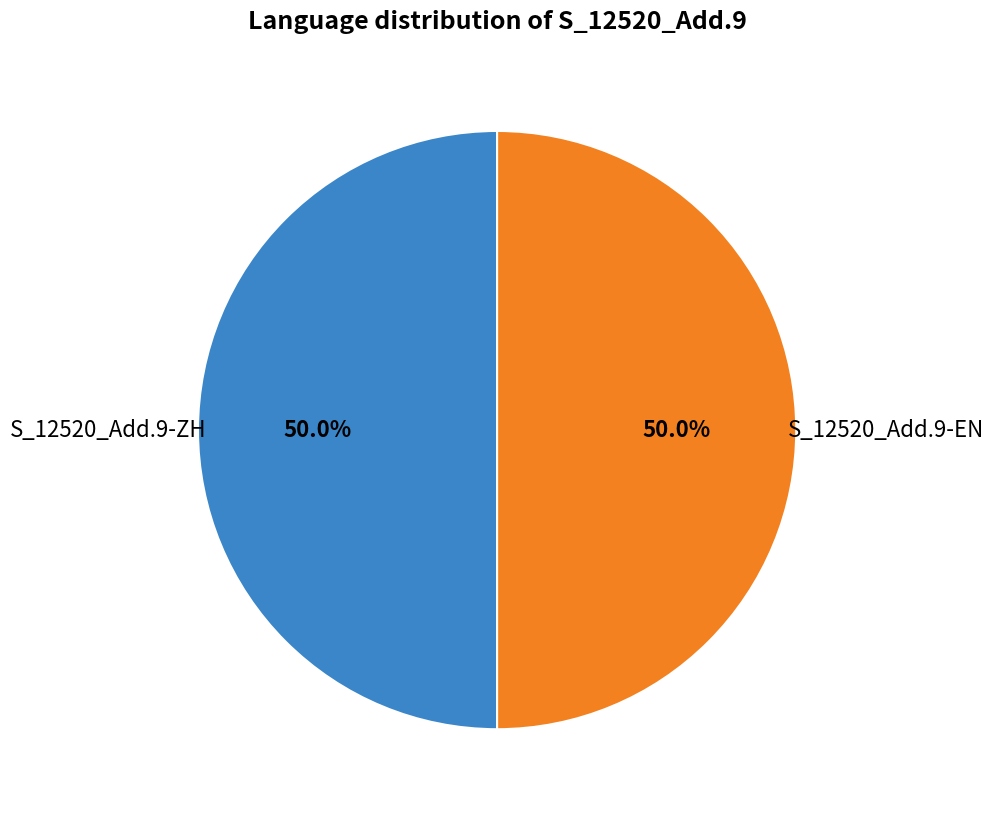

To the nearest percent, what is the average slice percentage?

50%